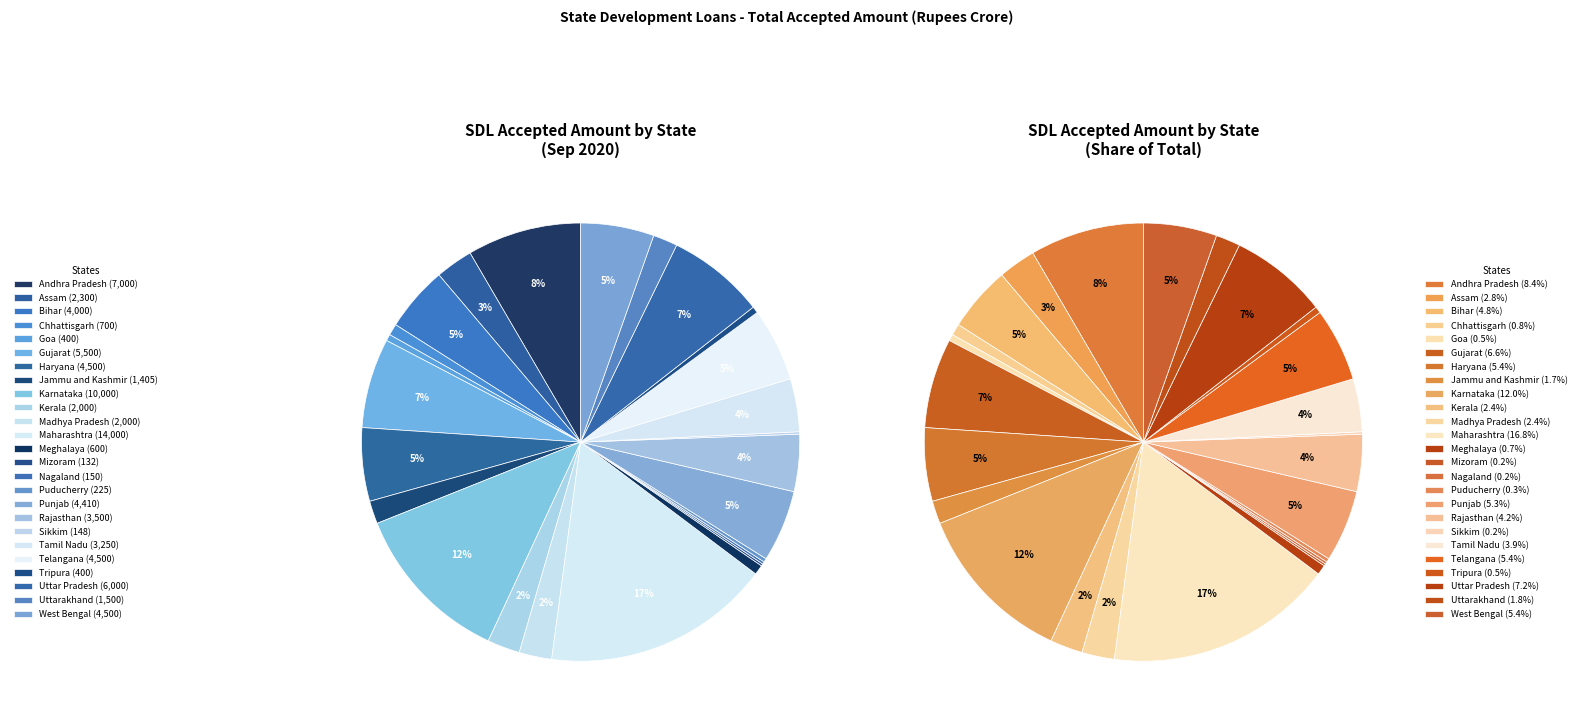

Is it true that Tripura is 1% of the pie?

False